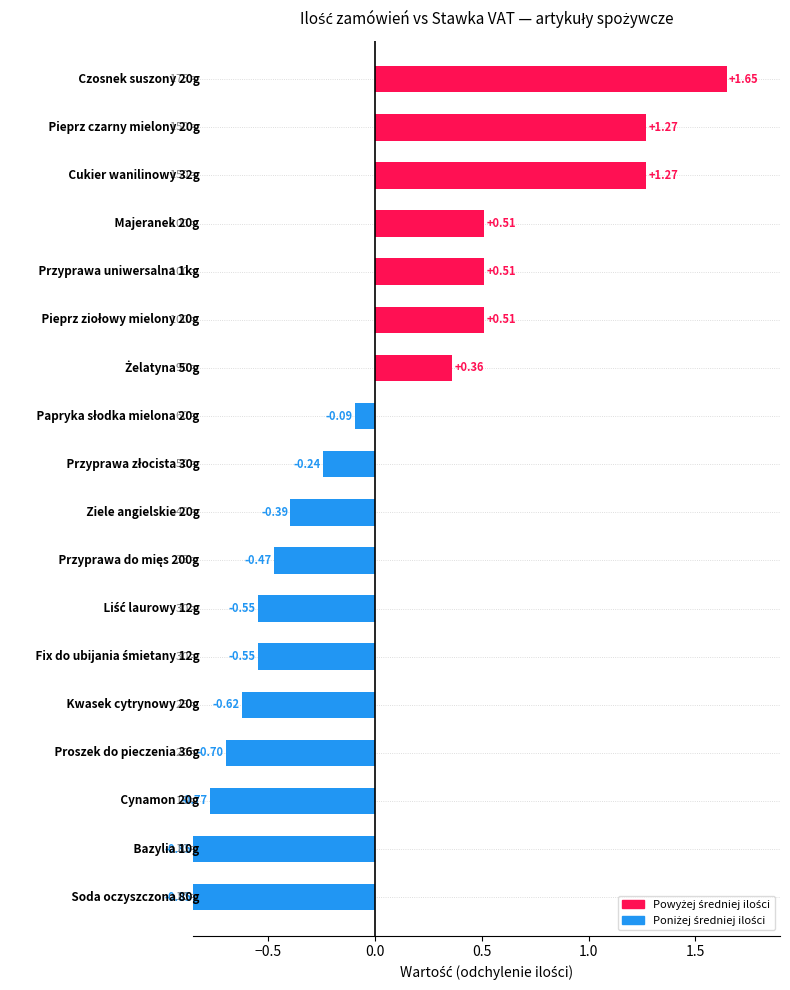

What is the difference between the second highest and minimum values?

2.1